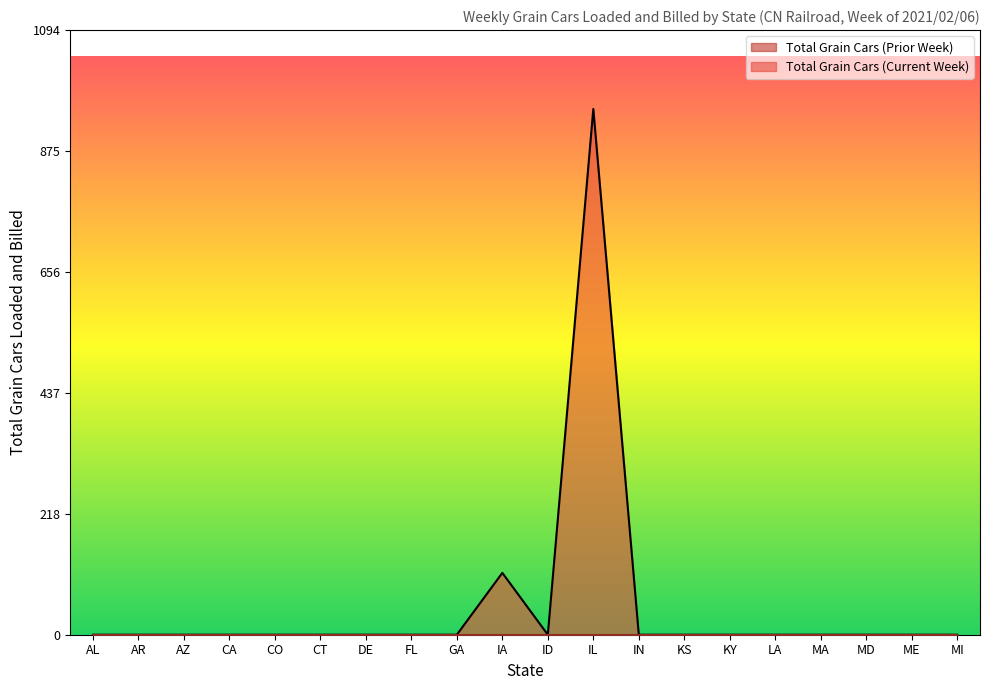

Does the chart display data point markers on the line(s)?

No